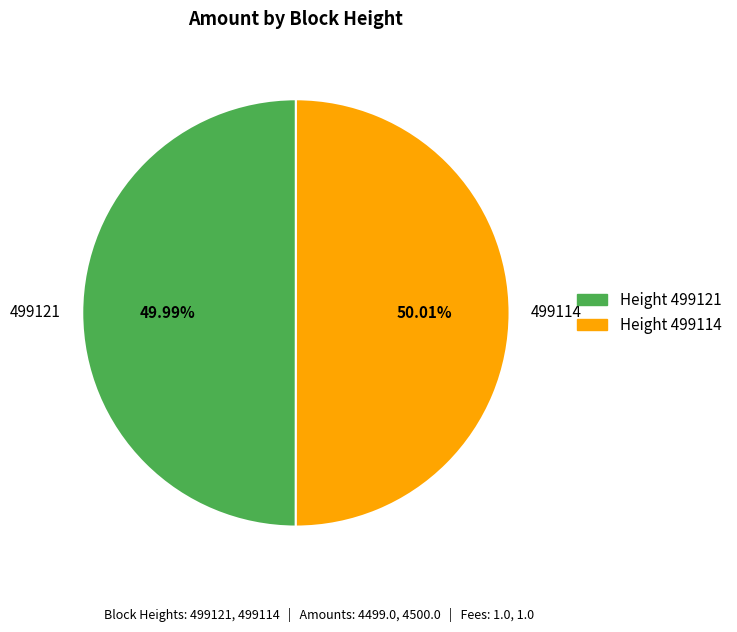

Is the sum of 499121 and 499114 greater than half?

Yes